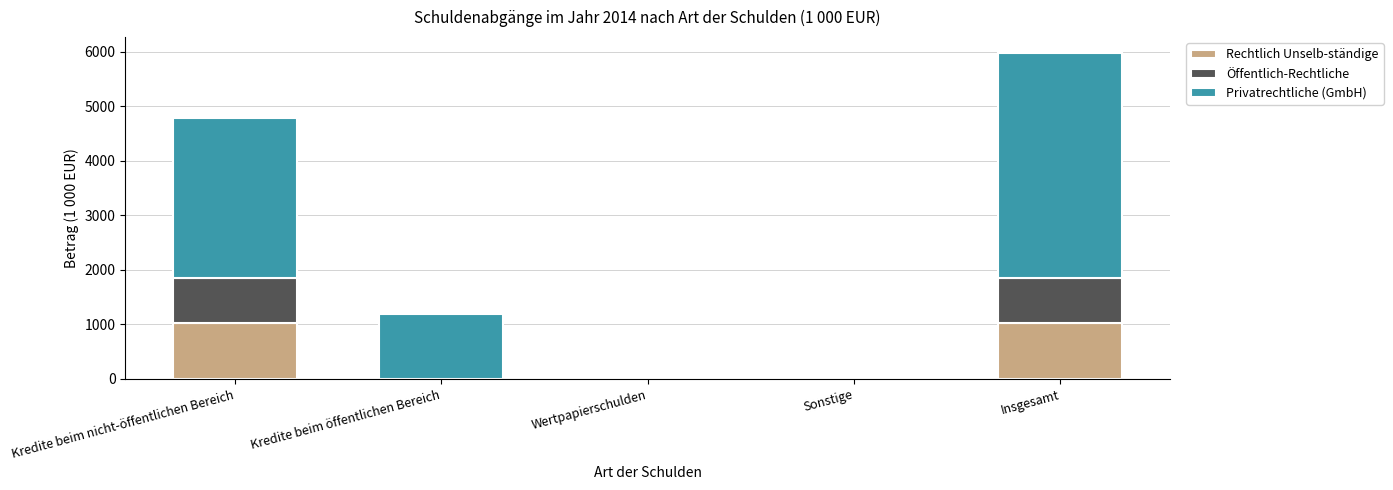

What is the total value across all series at Insgesamt?

5966